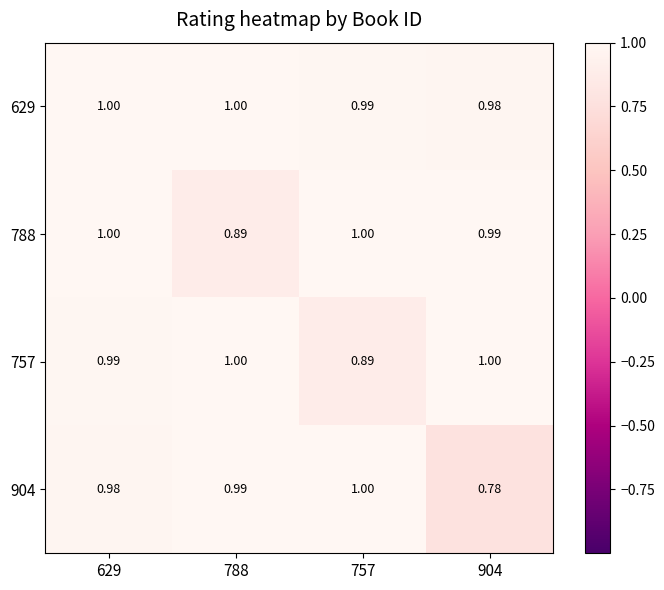

Which series changed the most between 629 and 788?

788